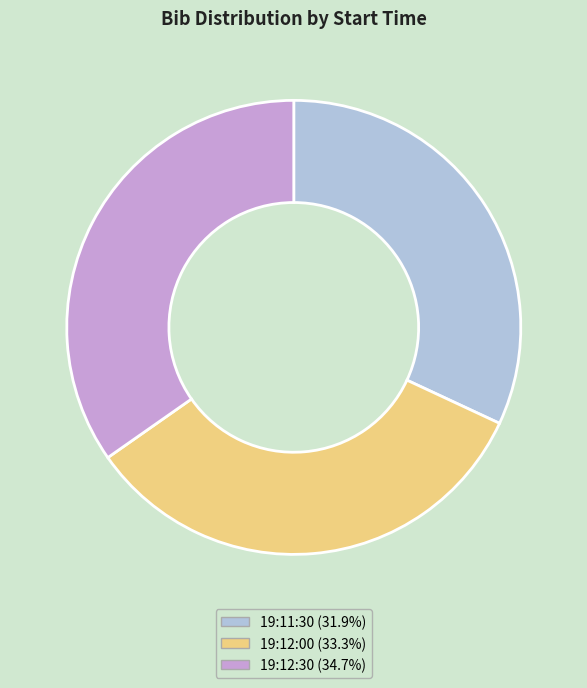

Is there a majority slice in this chart?

No